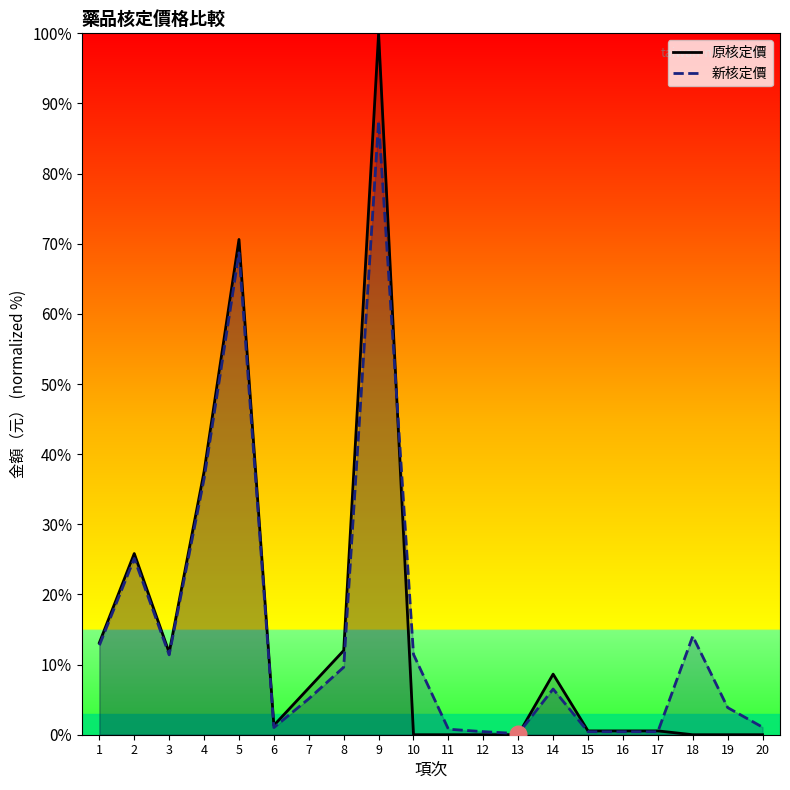

How many data points does each series have?

20